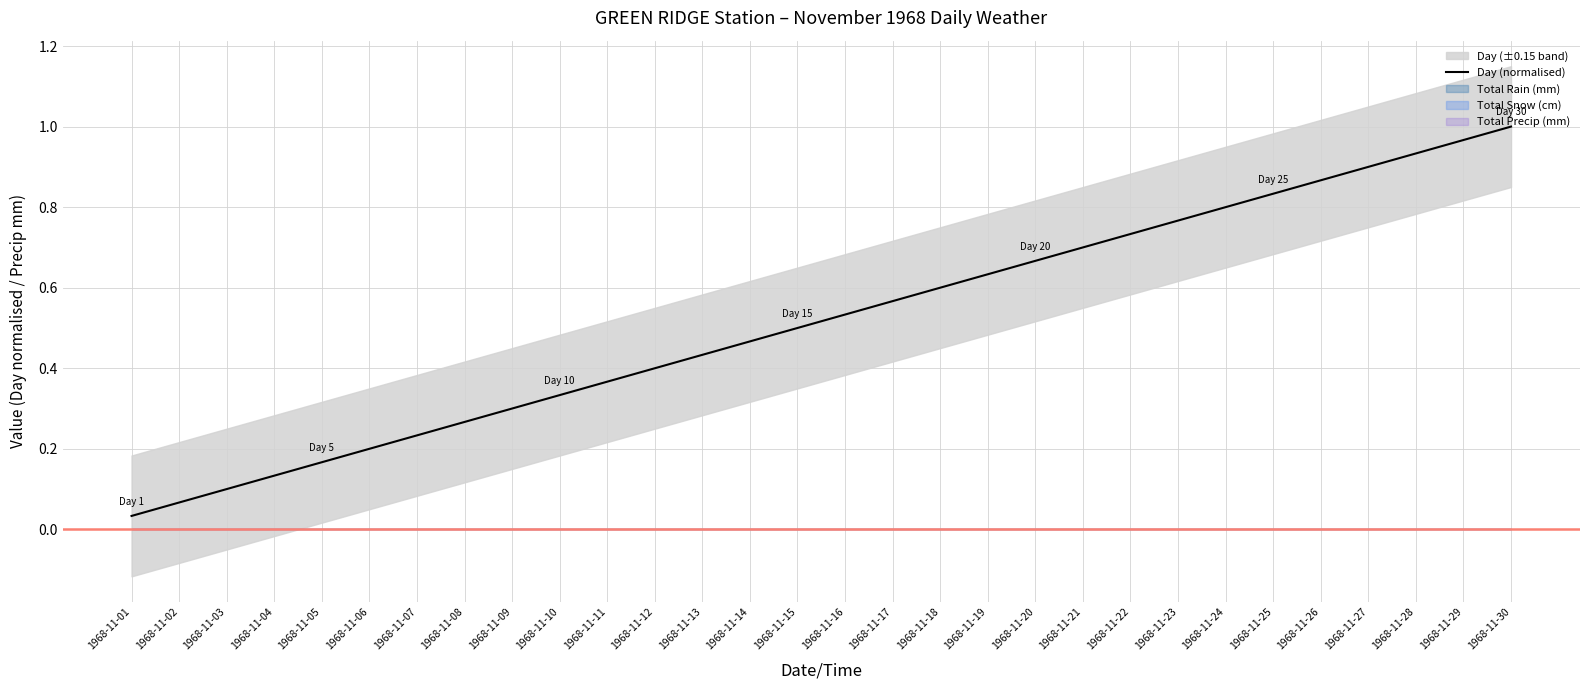

At which label is the value closest to 0?

1968-11-01